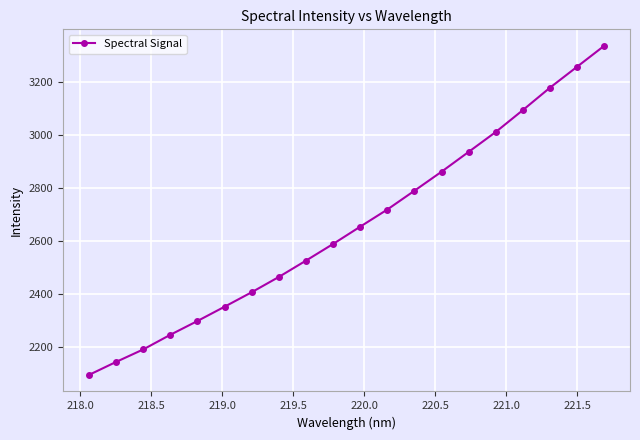

What is the sum of all values?

53164.6